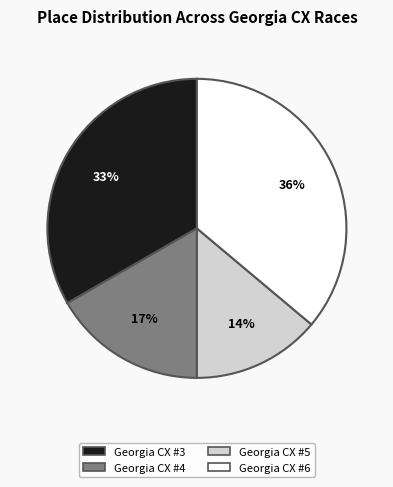

What is the largest slice in the pie chart?

Georgia CX #6